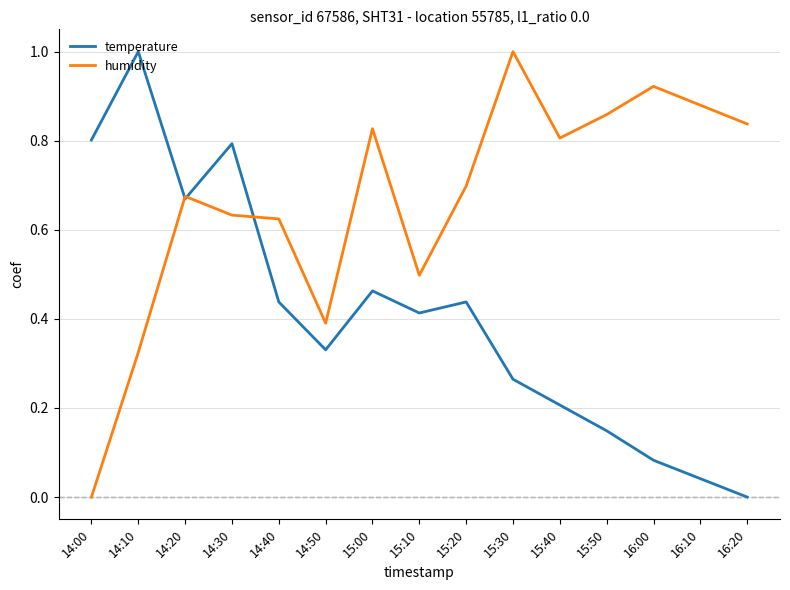

How many values in humidity are above zero?

14